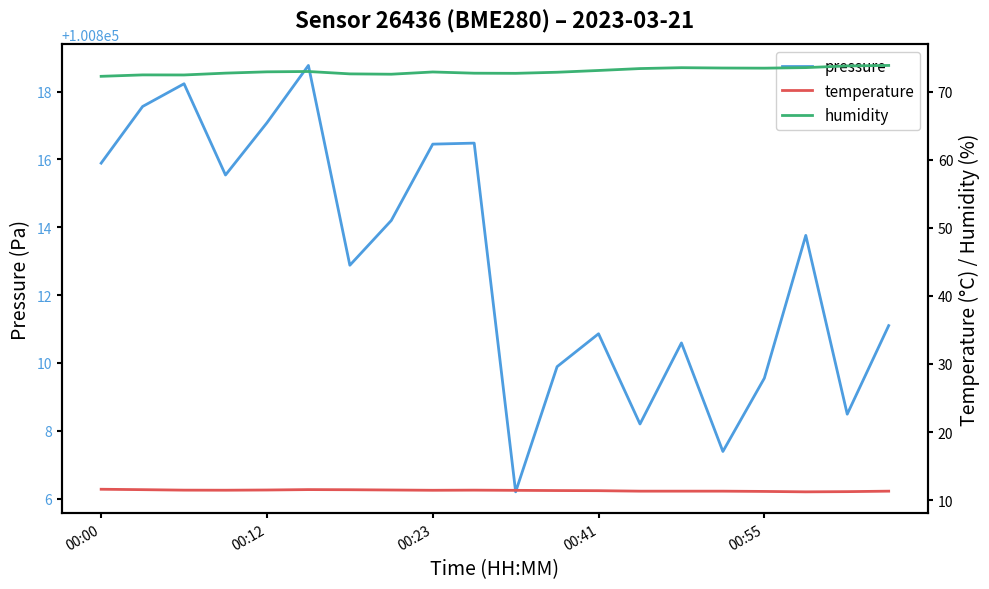

The pressure series shows 28717.9 at 00:12. True or false?

False